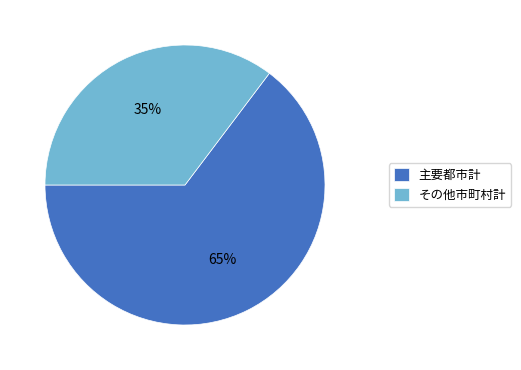

To the nearest percent, what is the combined percentage of その他市町村計 and 主要都市計?

100%